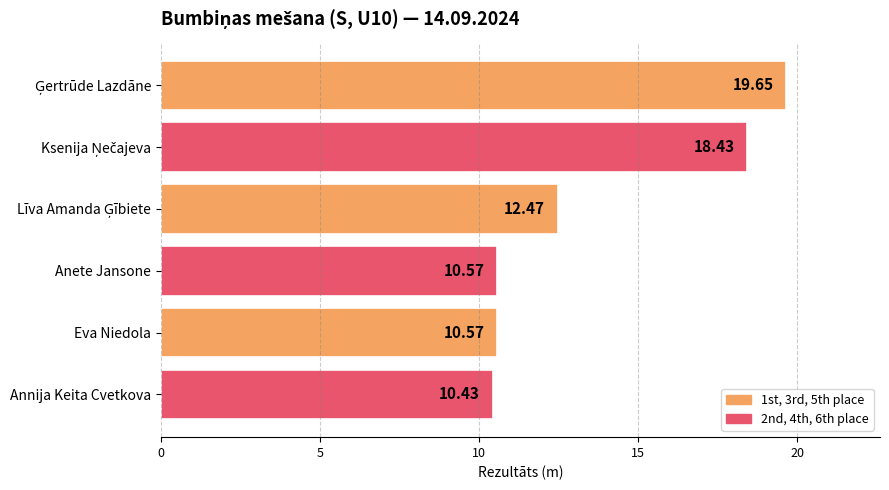

What is the label of the 1st bar from the bottom?

Annija Keita Cvetkova